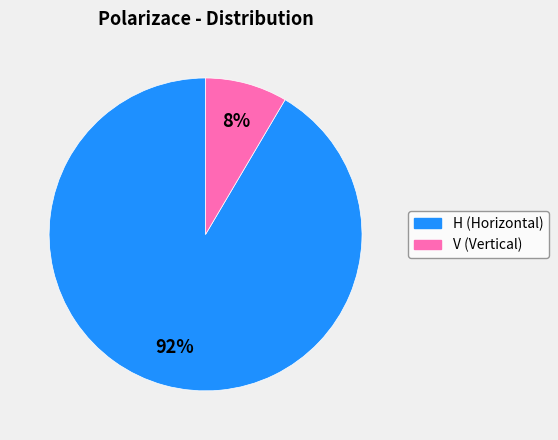

Which has a higher value, H or V?

H